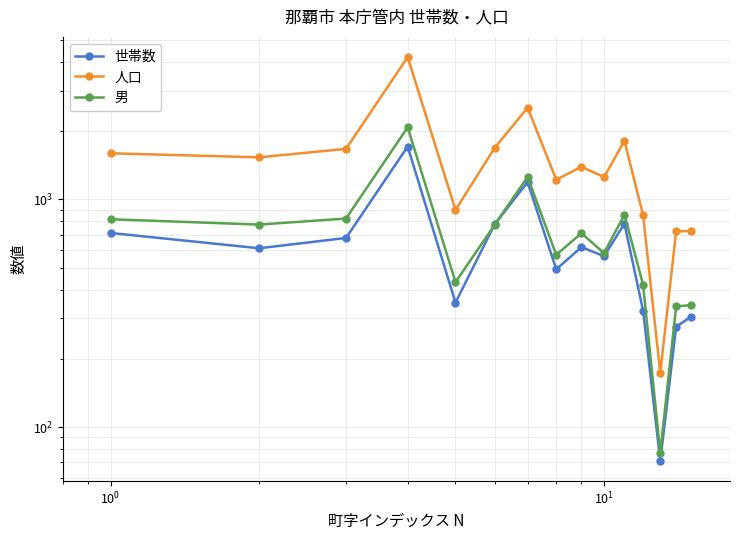

Reading left to right, transcribe all the data shown in this chart.

世帯数: 712	610	677	1706	352	776	1192	493	617	563	782	324	71	276	305
人口: 1594	1530	1667	4217	899	1680	2529	1220	1391	1252	1809	852	173	723	727
男: 818	775	824	2074	433	772	1255	571	710	581	857	421	77	339	343